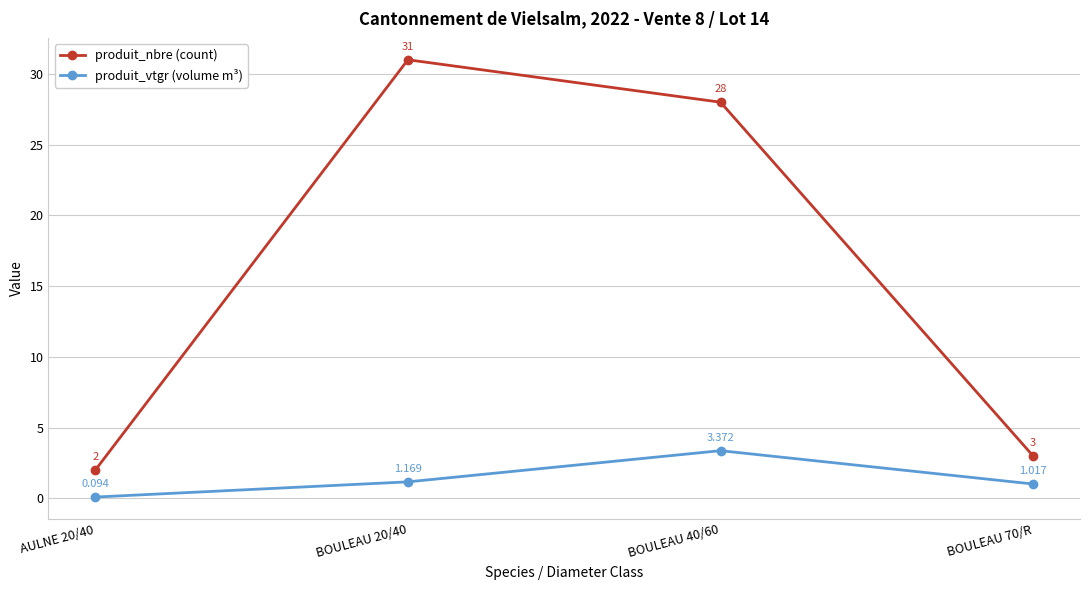

Where is the first local maximum for produit_vtgr (volume m³)?

BOULEAU 40/60